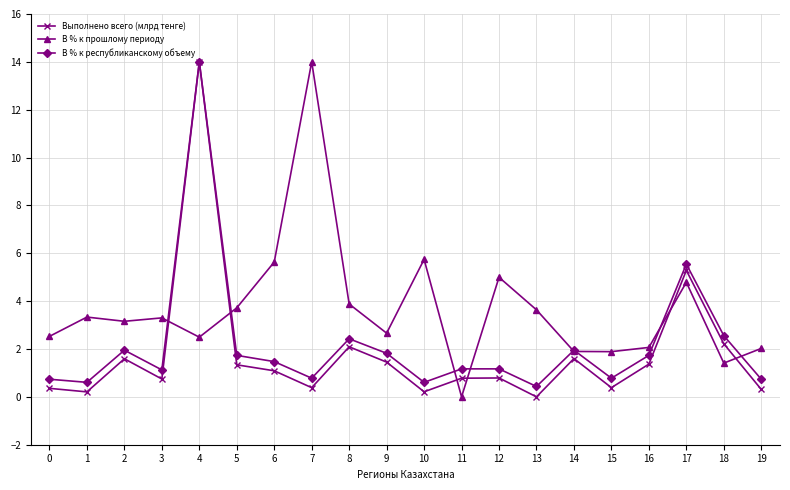

How many values in the Выполнено всего (млрд тенге) series exceed 1?

10